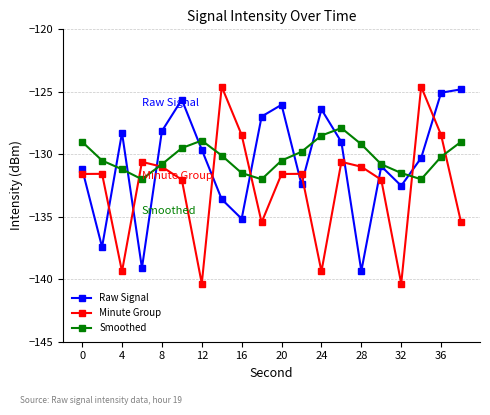

How many lines are shown in the chart?

3